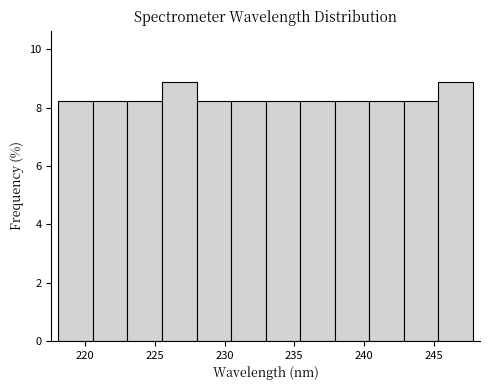

Reading left to right, transcribe this chart: for each bar, give the range it covers on the x-axis and its height. Neither the bar edges nor the heights are printed on the chart, so give them approximately, as read against the axes.

218.0 to 220.5: 8.2
220.5 to 223.0: 8.2
223.0 to 225.5: 8.2
225.5 to 228.0: 8.8
228.0 to 230.5: 8.2
230.5 to 233.0: 8.2
233.0 to 235.5: 8.2
235.5 to 238.0: 8.2
238.0 to 240.5: 8.2
240.5 to 243.0: 8.2
243.0 to 245.5: 8.2
245.5 to 248.0: 8.8